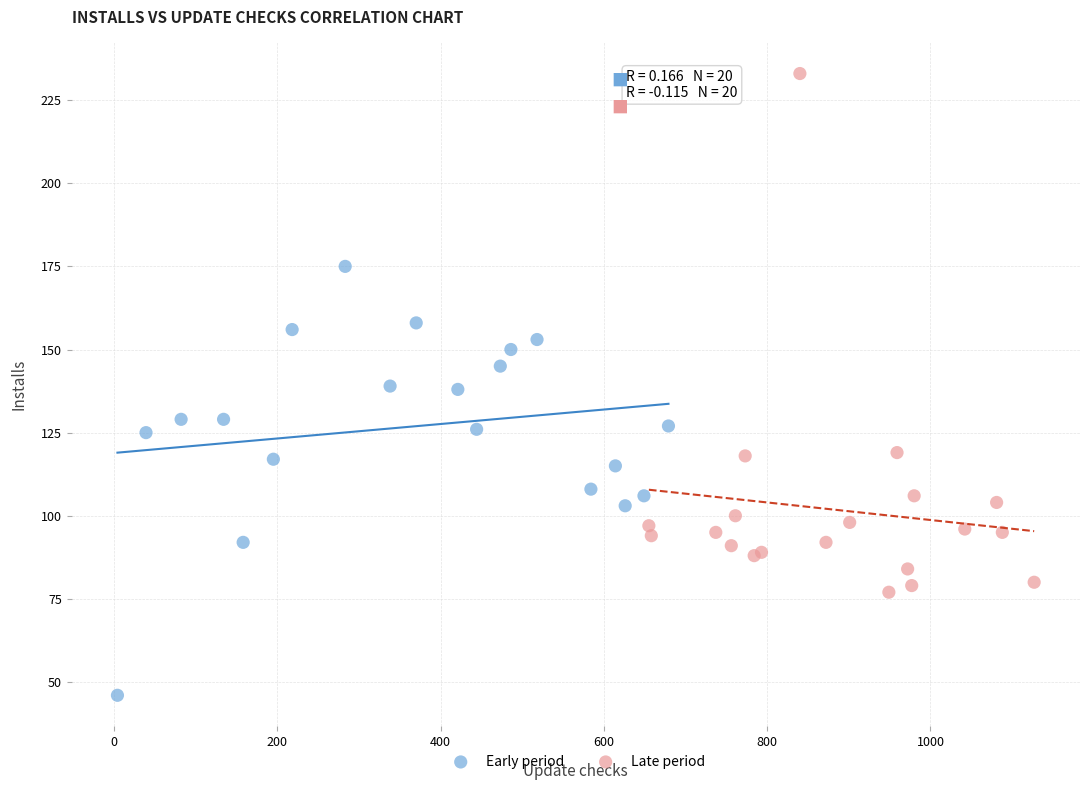

Which series reaches the maximum Y coordinate?

Late period